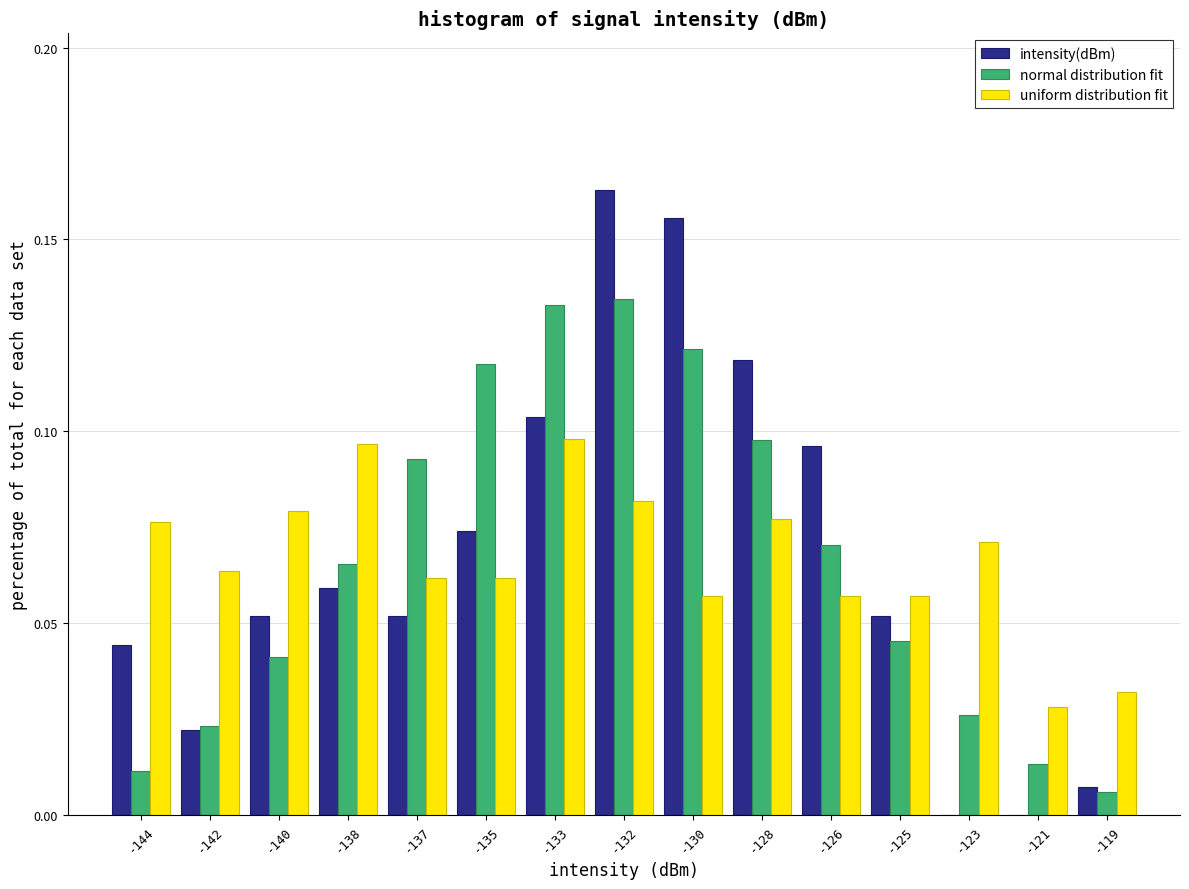

Is the value of intensity(dBm) at -142 greater than the value of uniform distribution fit at -135?

No